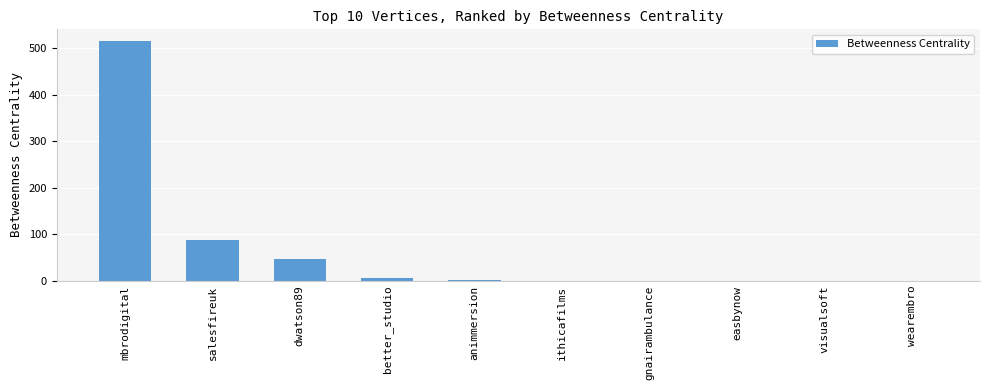

Between dwatson89 and gnairambulance, which is larger?

dwatson89